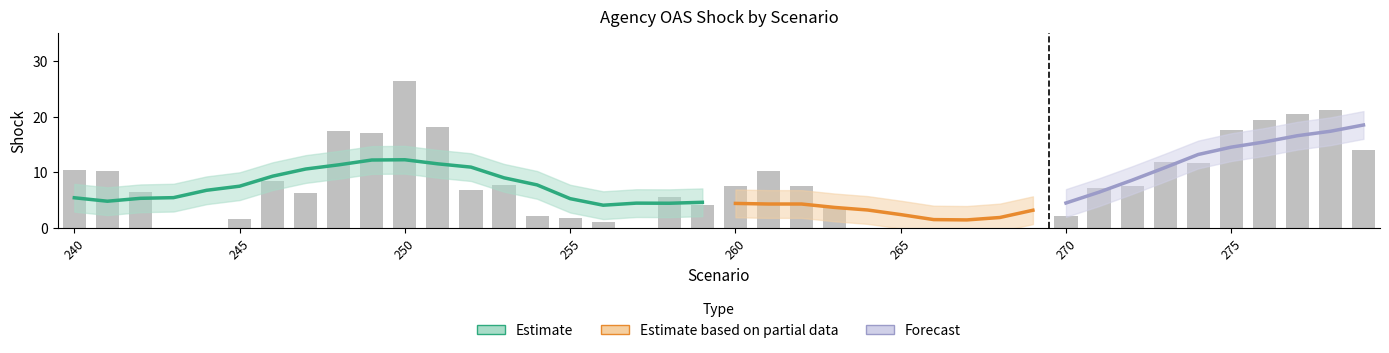

Reading right to left, extract all data points from this chart.

14.0	21.2	20.5	19.5	17.5	11.7	11.8	7.5	7.1	2.1	0.0	0.0	0.0	0.0	0.0	0.0	3.6	7.6	10.2	7.4	4.2	5.5	0.0	1.0	1.8	2.1	7.8	6.8	18.1	26.5	17.0	17.4	6.3	8.4	1.7	0.0	0.0	6.5	10.2	10.4